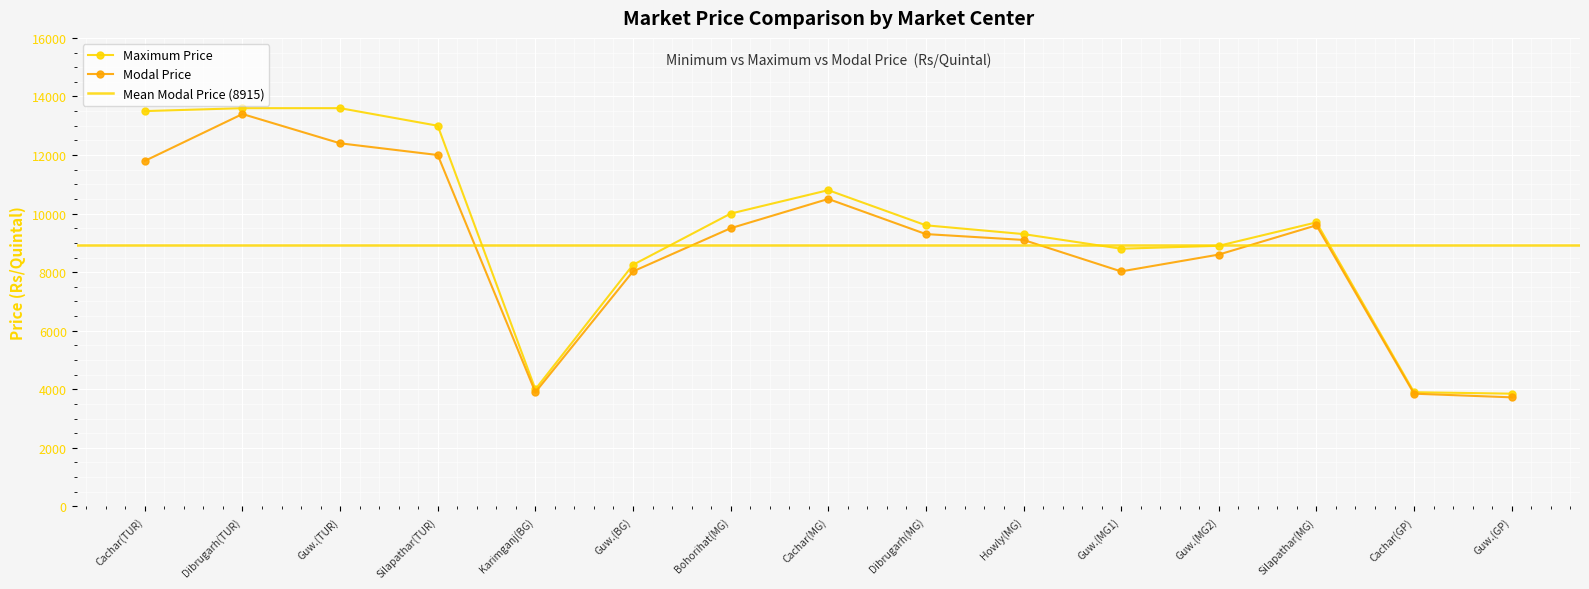

What is the difference between the Modal Price values at Cachar(GP) and Howly(MG)?

5250